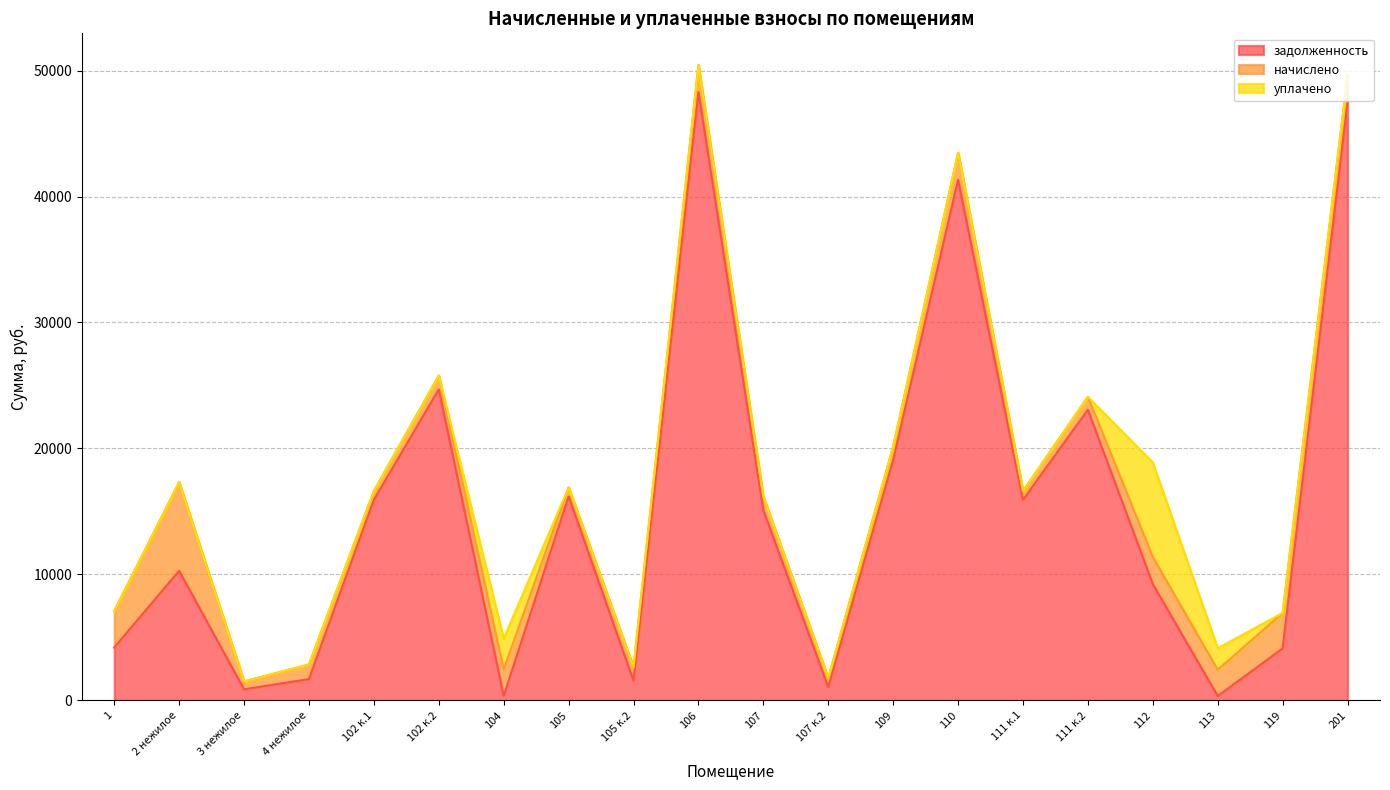

What is the difference between the задолженность values at 107 and 2 нежилое?

4809.5